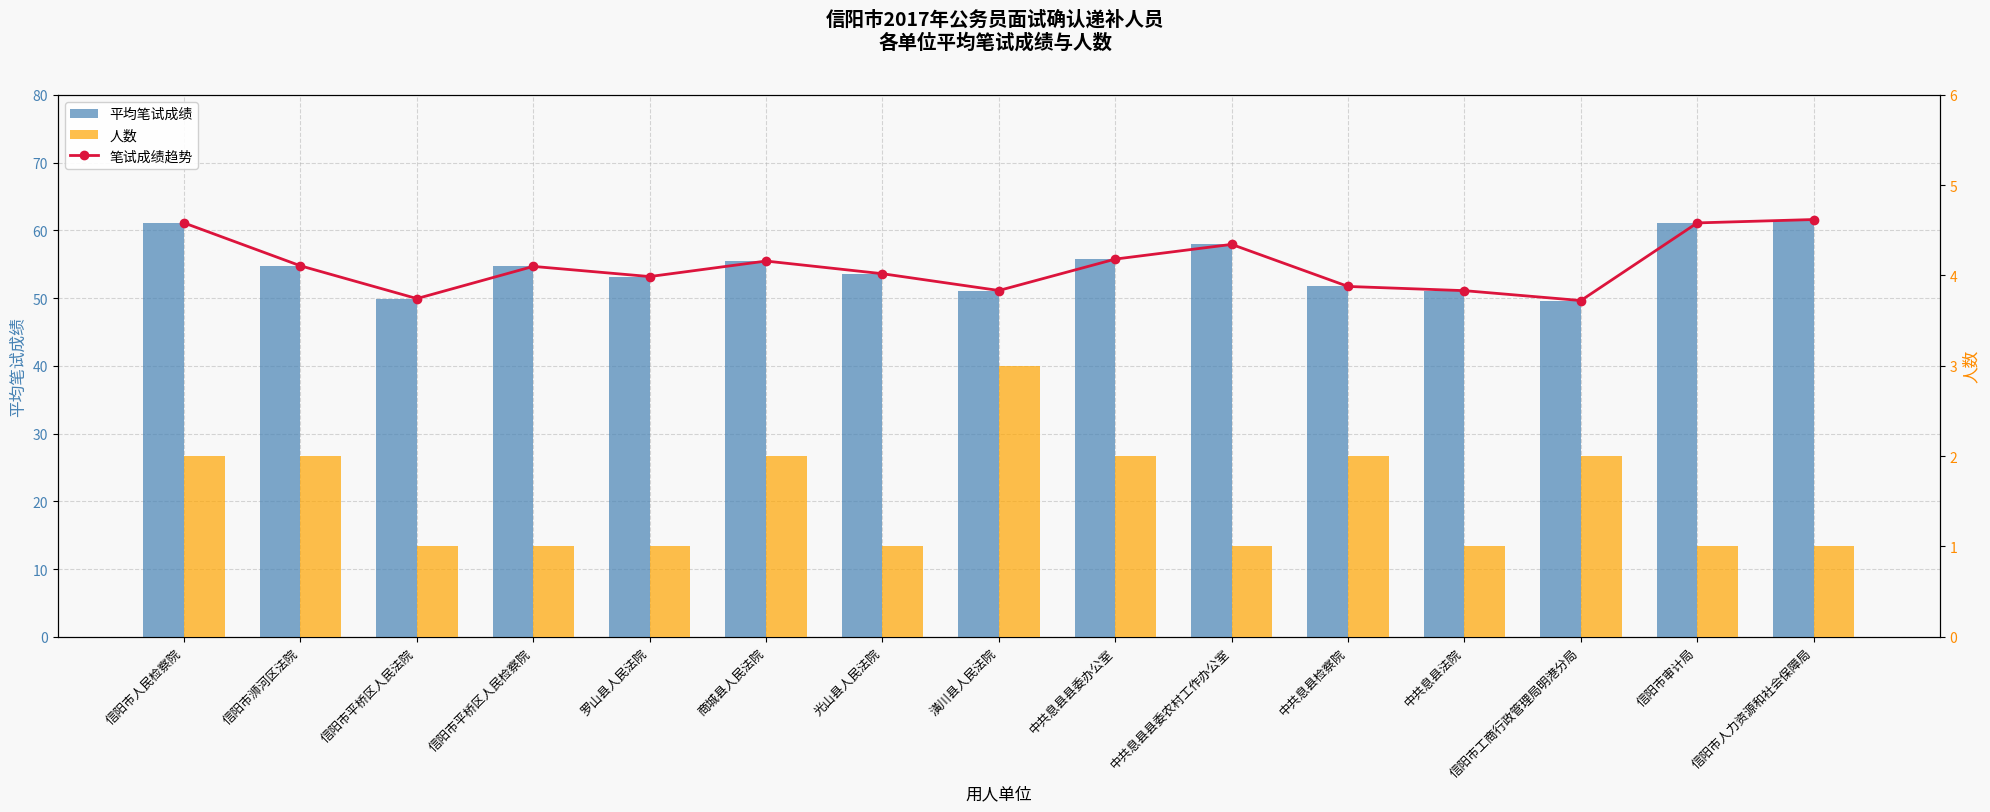

Which category has the highest value in the 平均笔试成绩 series?

信阳市人力资源和社会保障局